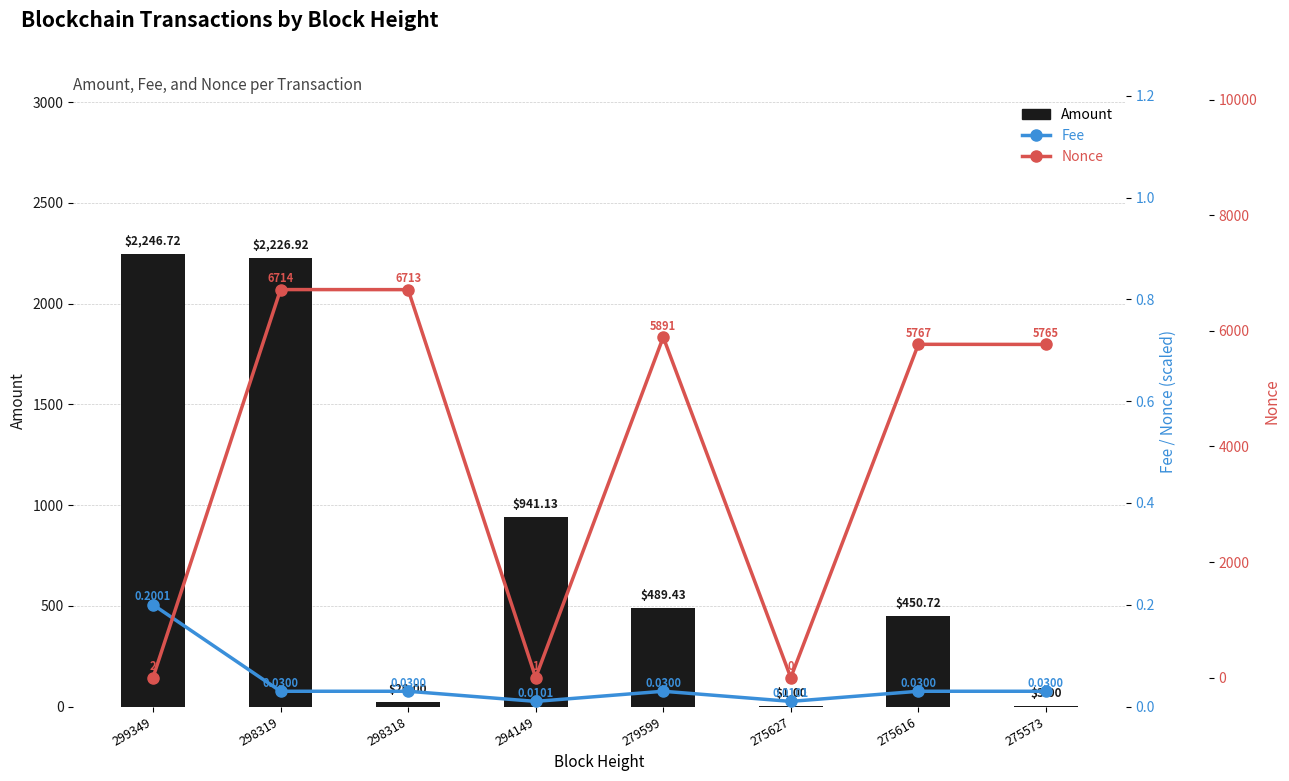

What is the approximate value of Amount at 275627?

1.0